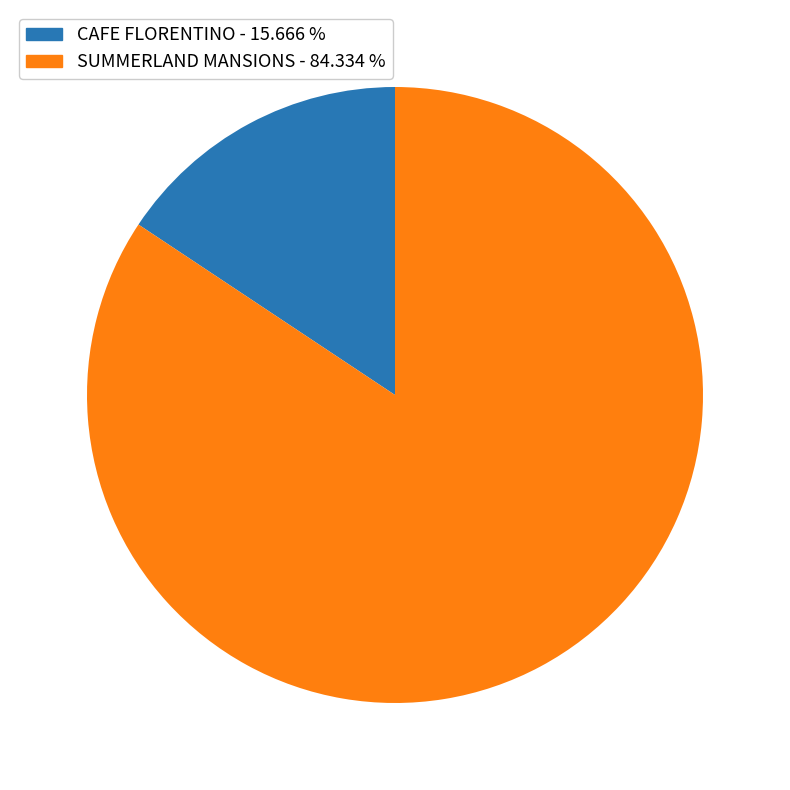

What is the smallest slice in the pie chart?

CAFE FLORENTINO